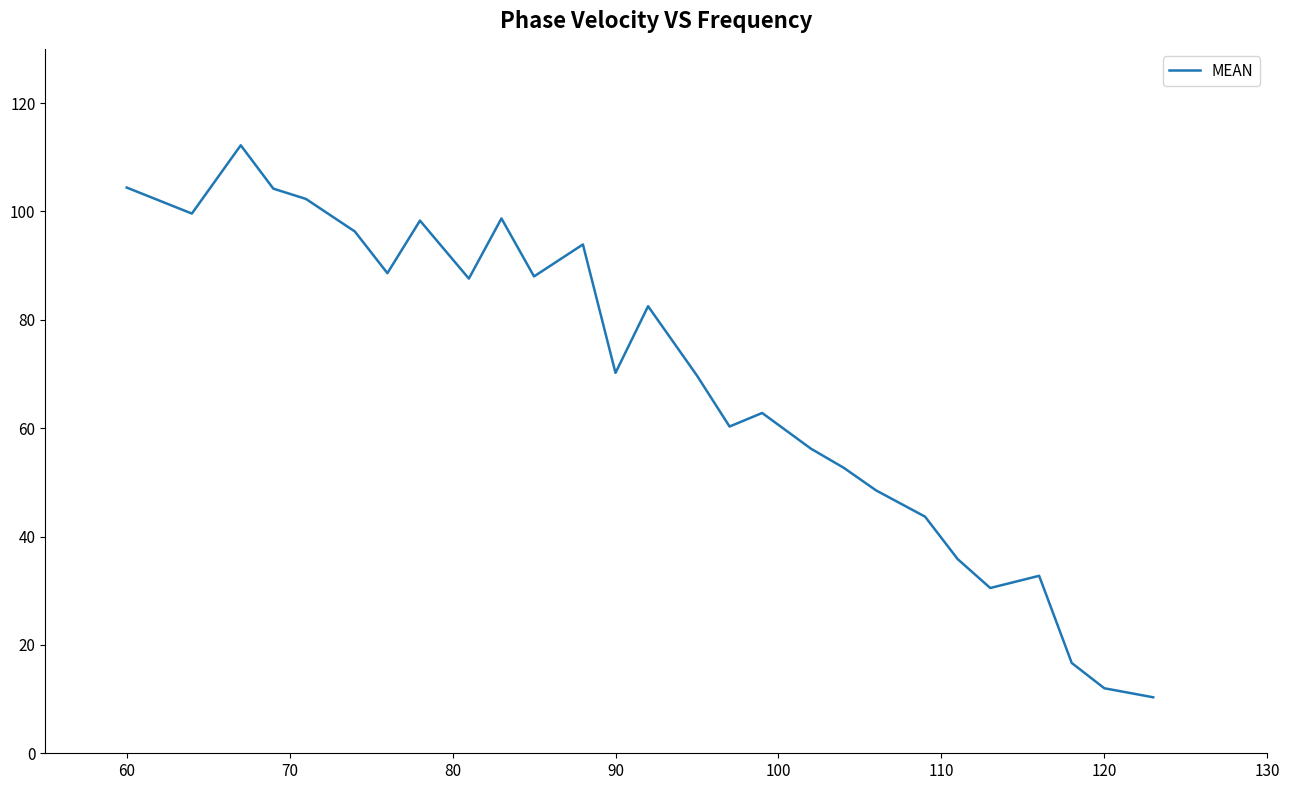

What is the sum of all values?

1858.8